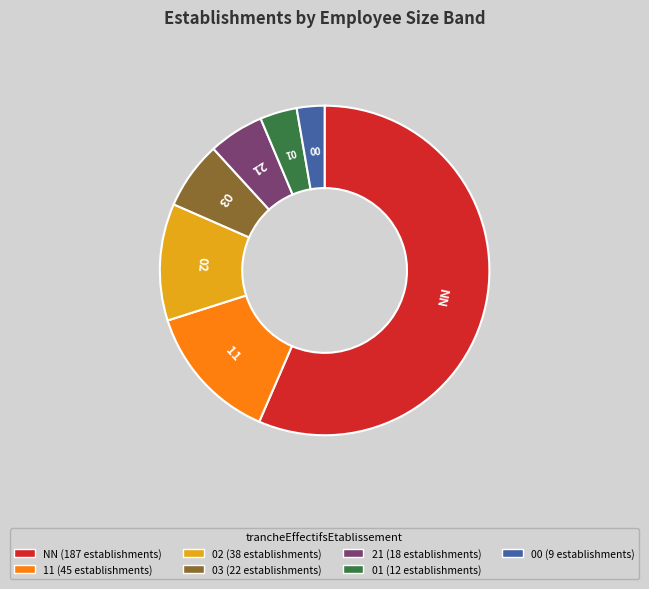

Rank the categories by value from highest to lowest.

NN, 11, 02, 03, 21, 01, 00